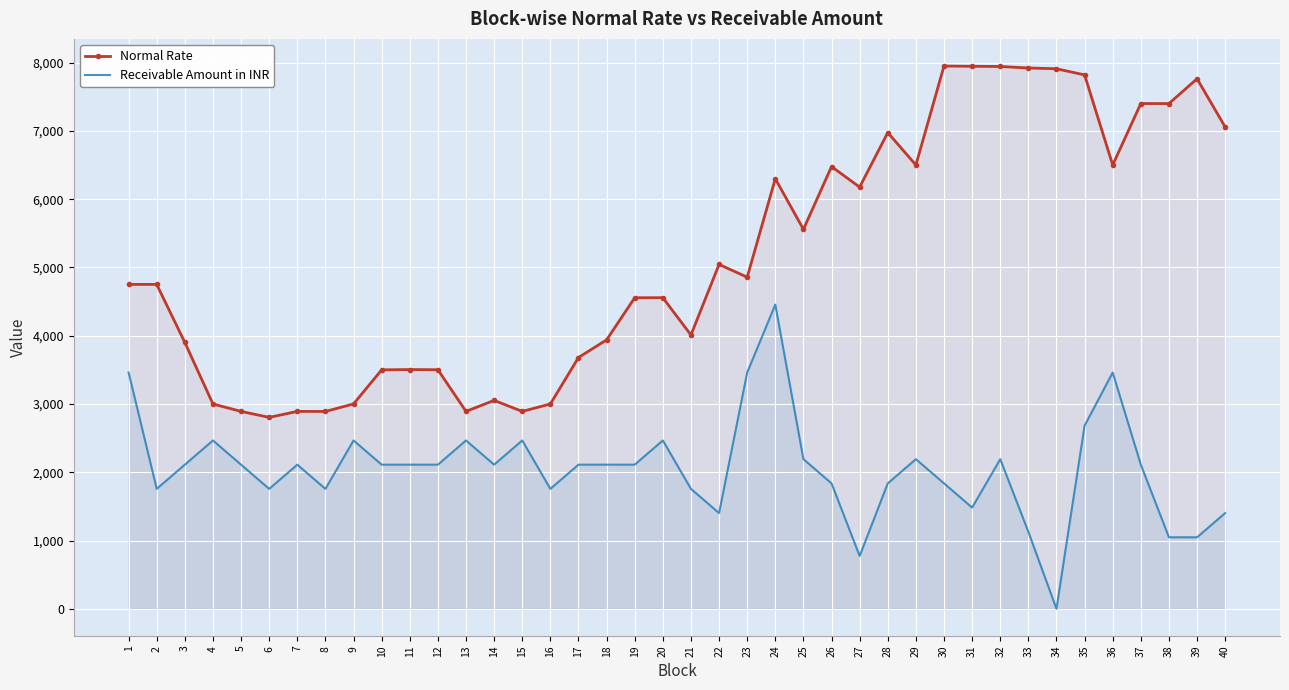

At which category is the sum across all series the highest?

24